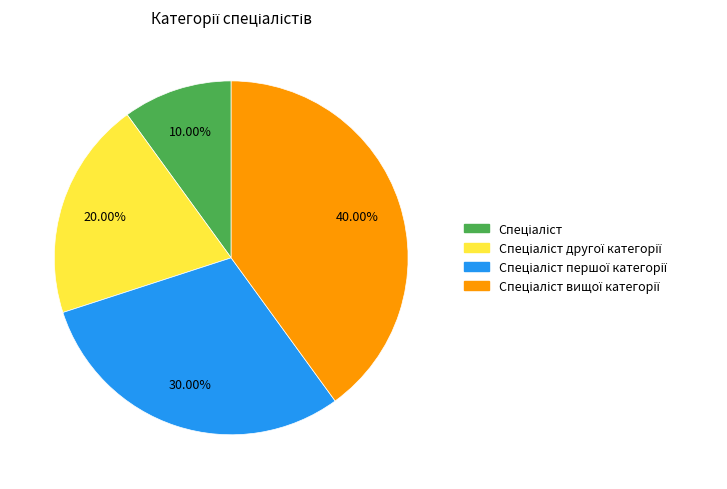

Does any single category account for the majority?

No